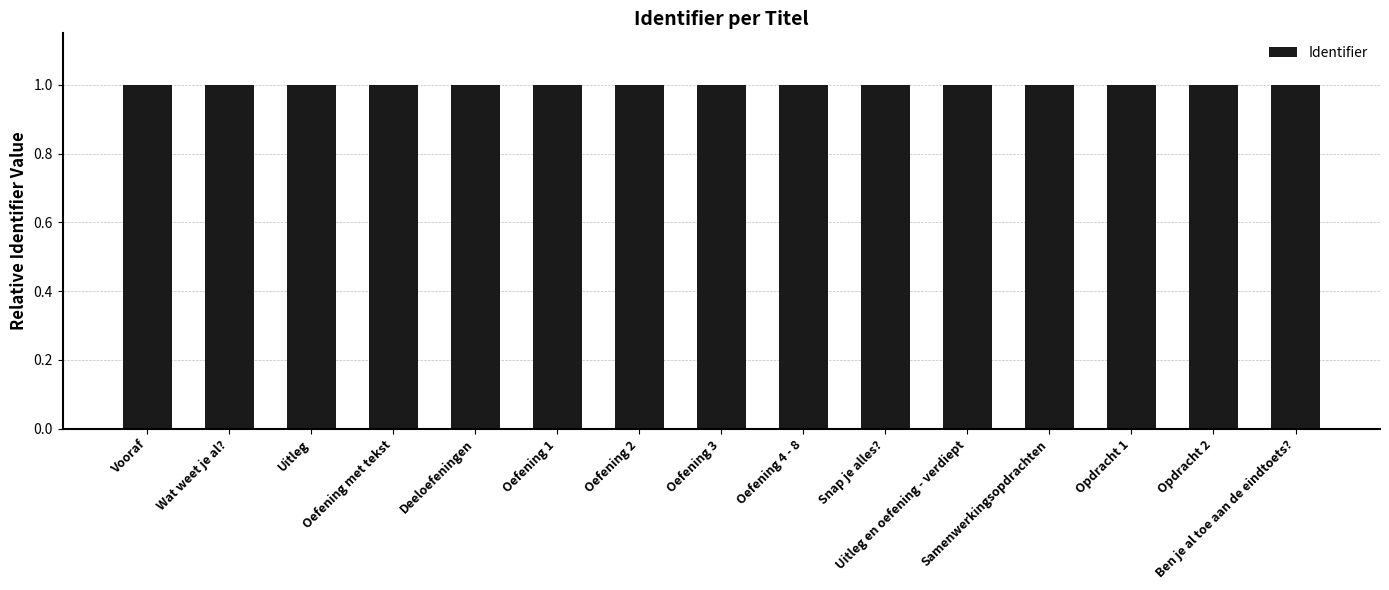

What is the greatest value displayed?

1.0